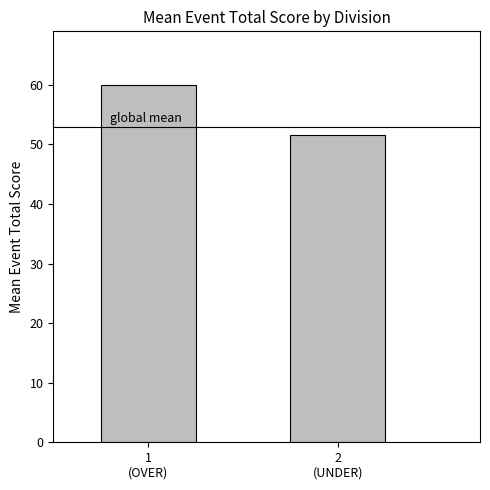

Which has a higher value, 2
(UNDER) or 1
(OVER)?

1
(OVER)